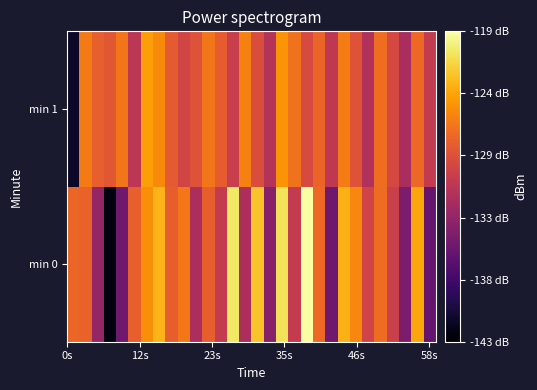

What is the greatest value displayed?

-119.1